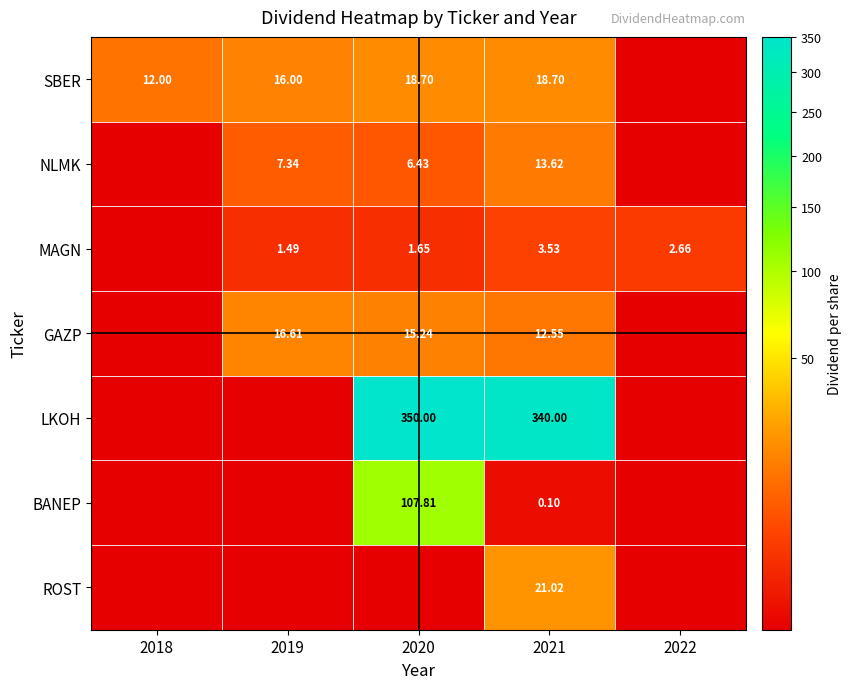

Is it true that ROST equals 0.0 at 2022?

True